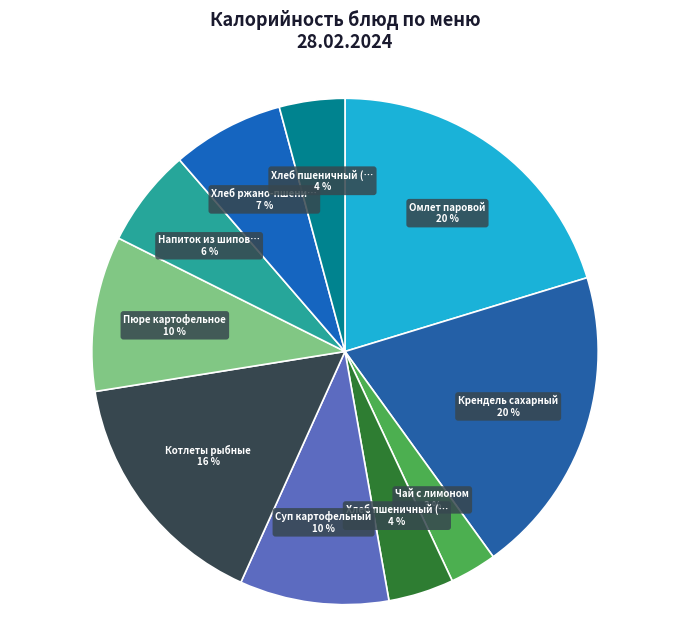

How many segments does this pie chart have?

10